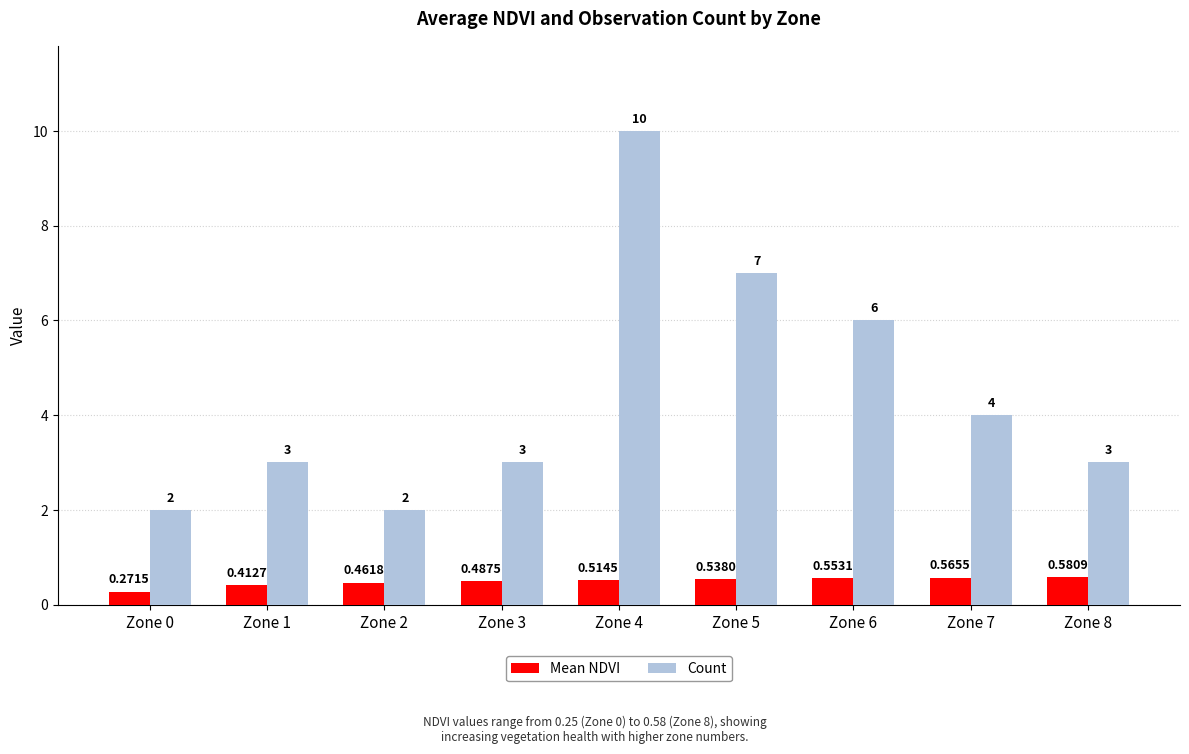

What is the difference between the Count values at Zone 3 and Zone 5?

4.0